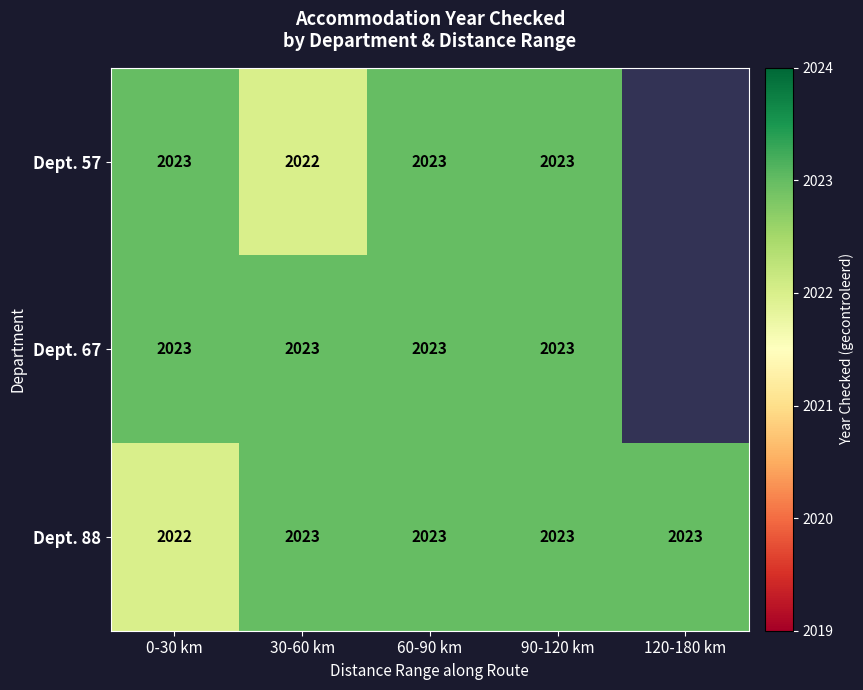

How many Dept. 88 values are between 2023 and 2024?

4